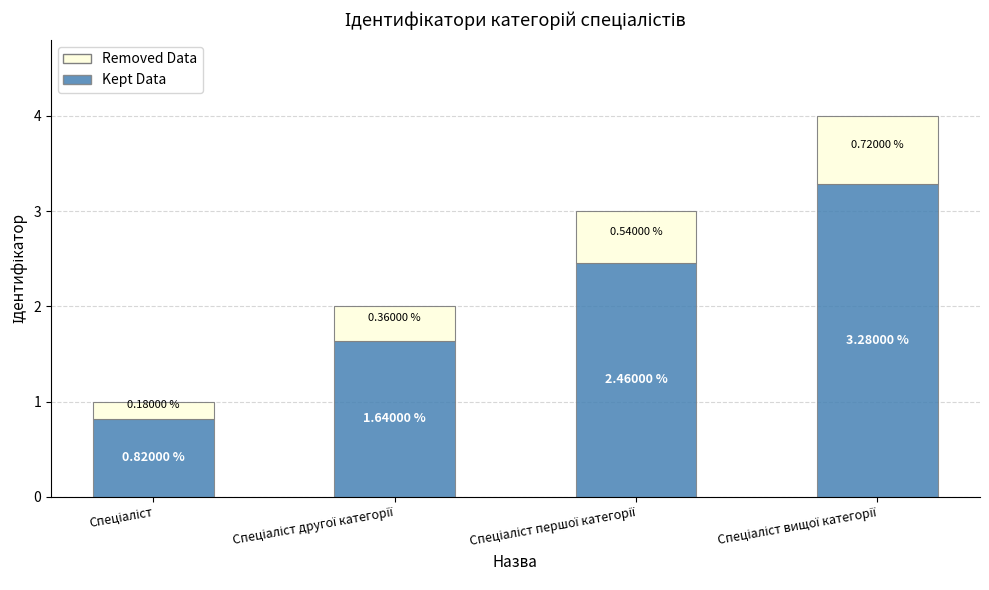

What is the sum of the Removed Data values at Спеціаліст вищої категорії and Спеціаліст першої категорії?

1.3